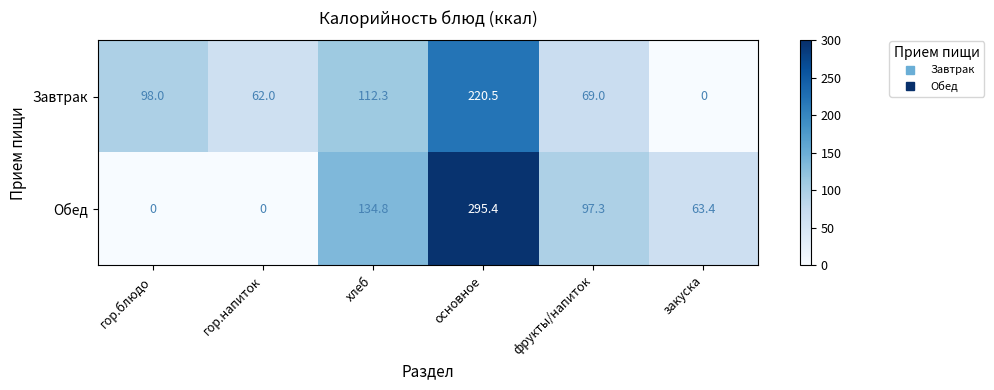

What is the total value across all series at фрукты/напиток?

166.3